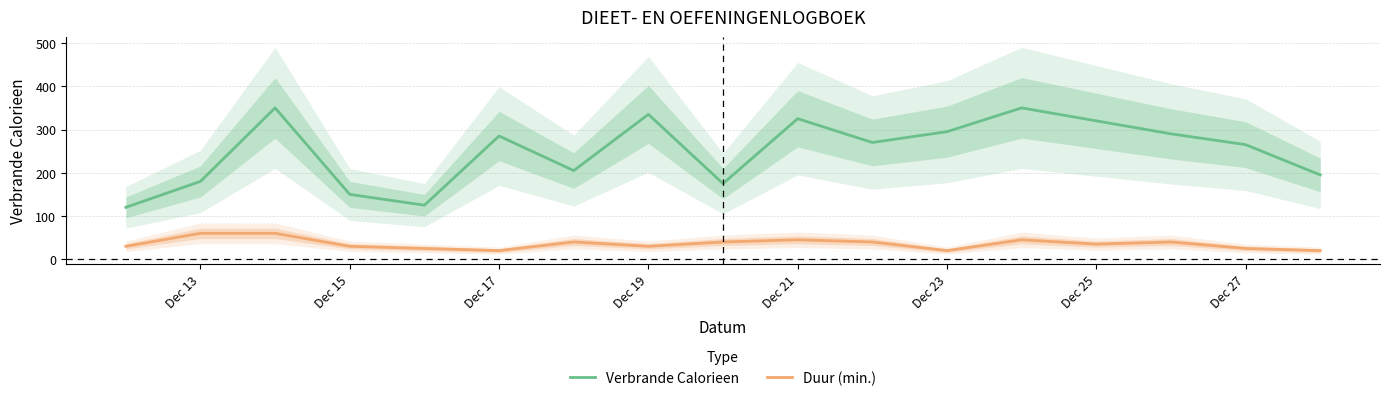

At how many categories does at least one series exceed 63?

17